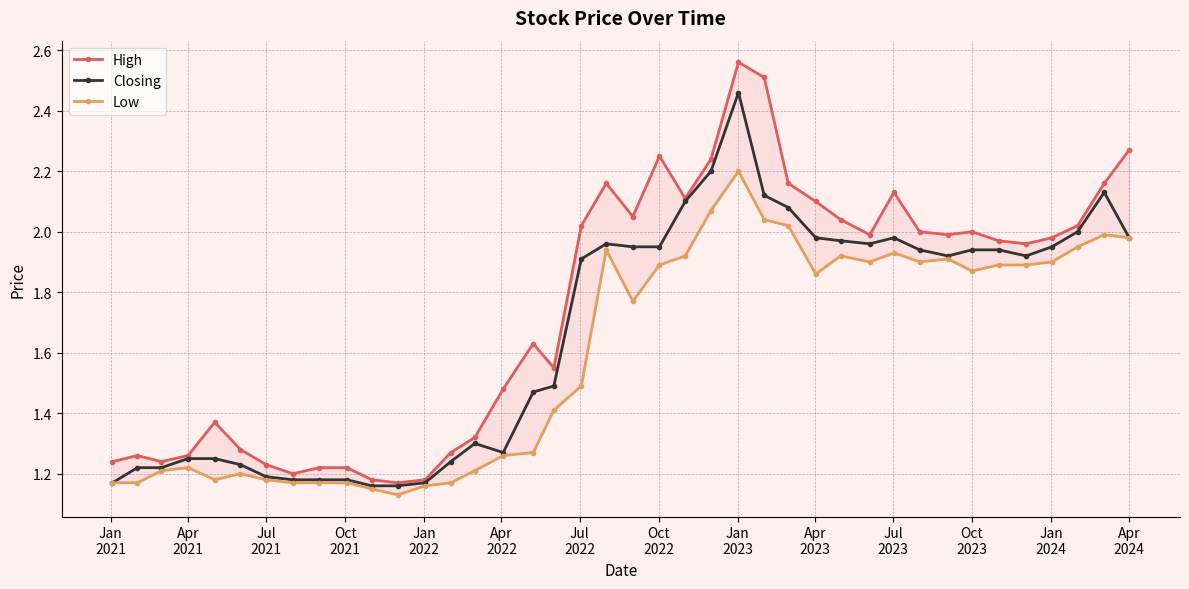

True or false: Closing has more than 0 interior local peaks.

True